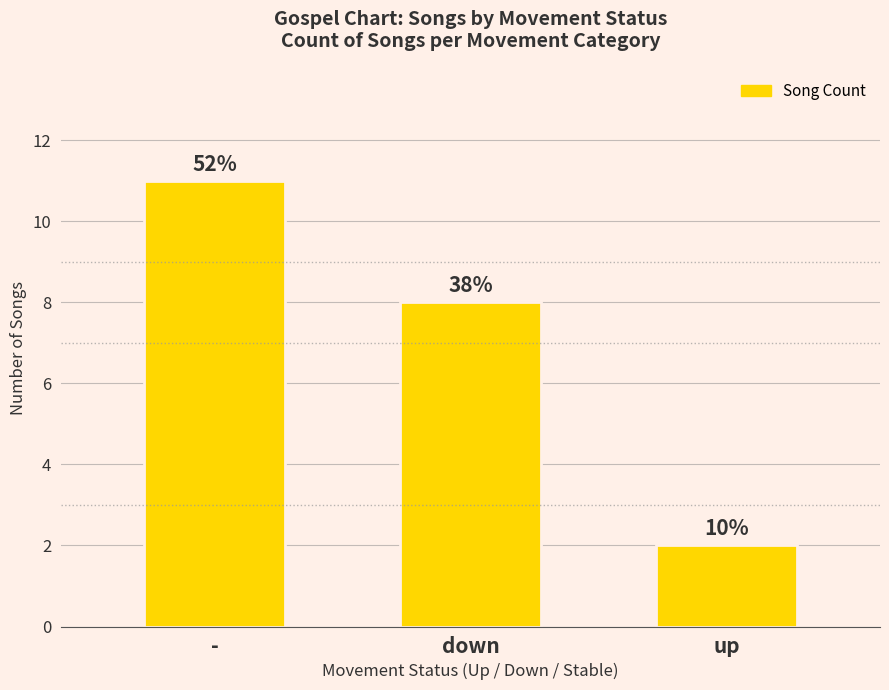

Rank the categories by value from lowest to highest.

up, down, -